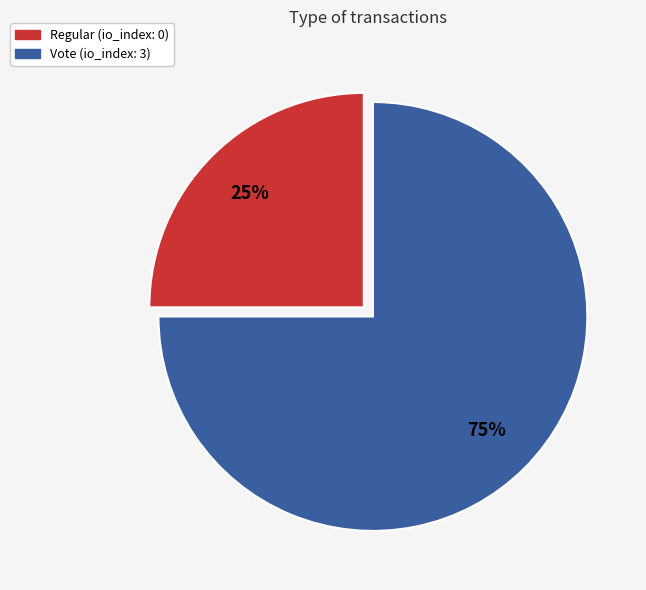

How many slices are in this pie chart?

2